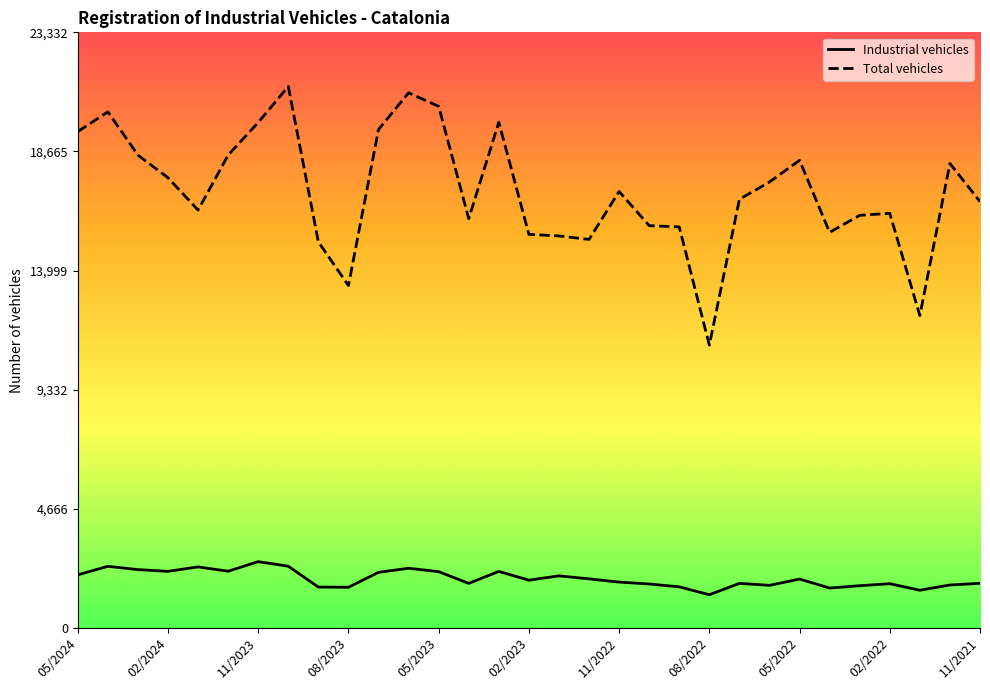

What is the highest value of the Total vehicles series?

21211